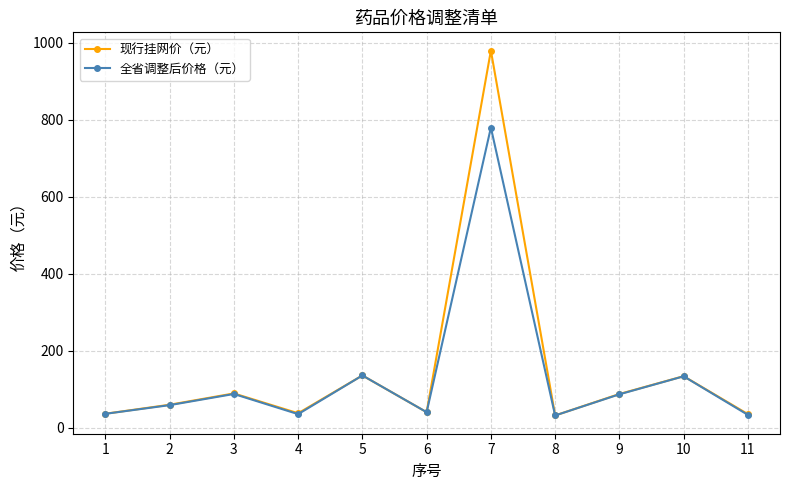

How many distinct data groups are displayed?

2